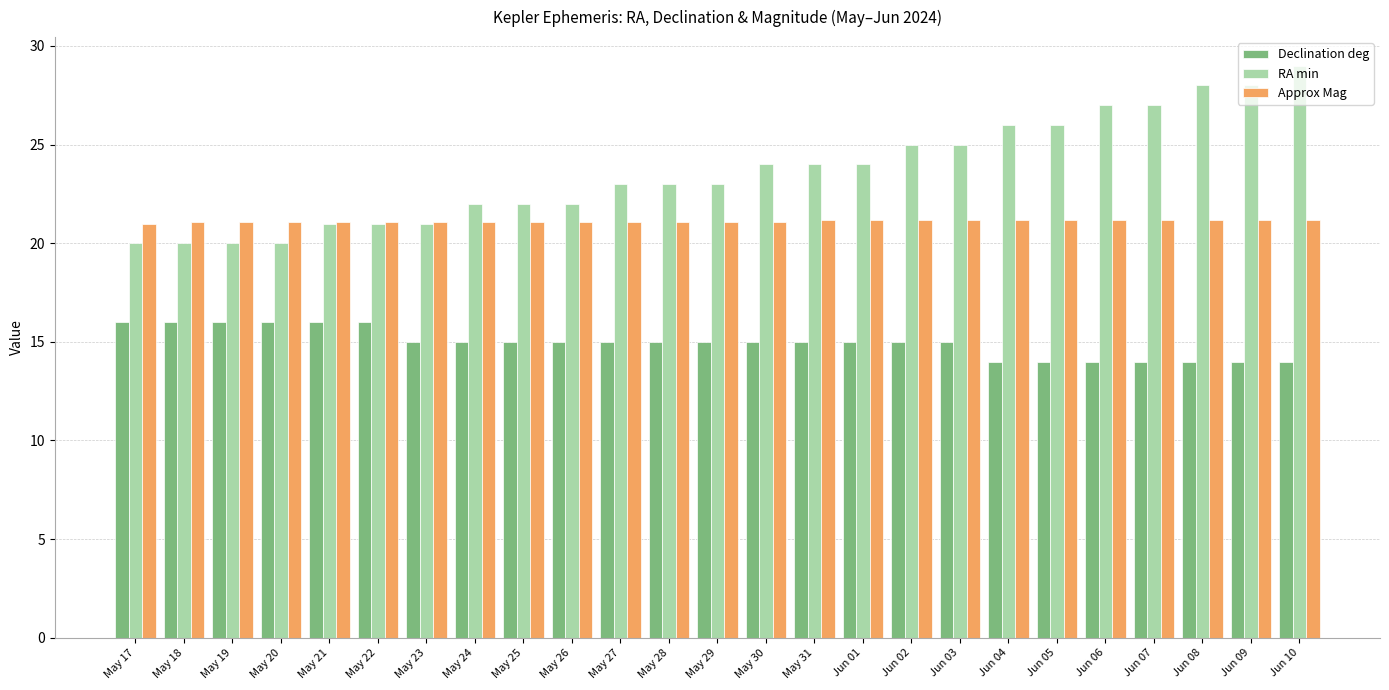

Which series has the largest total across all categories?

RA min